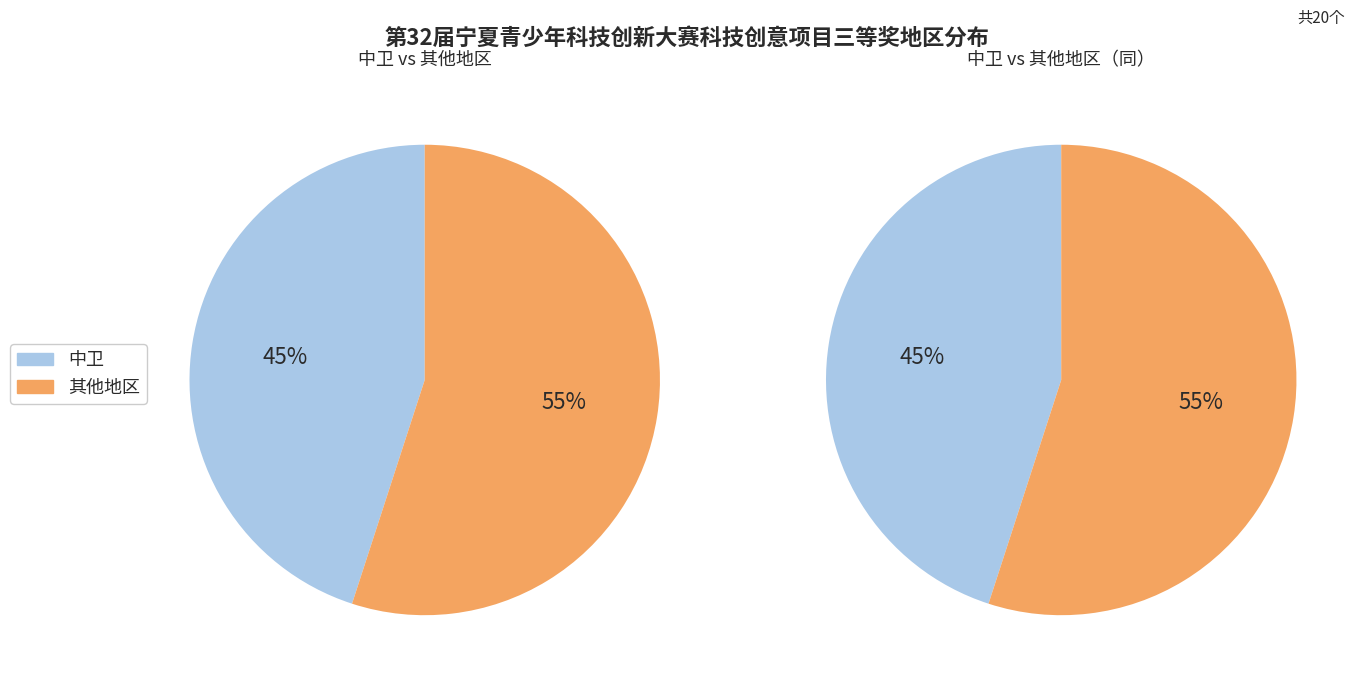

How much of the chart is everything except 中卫?

55.0%